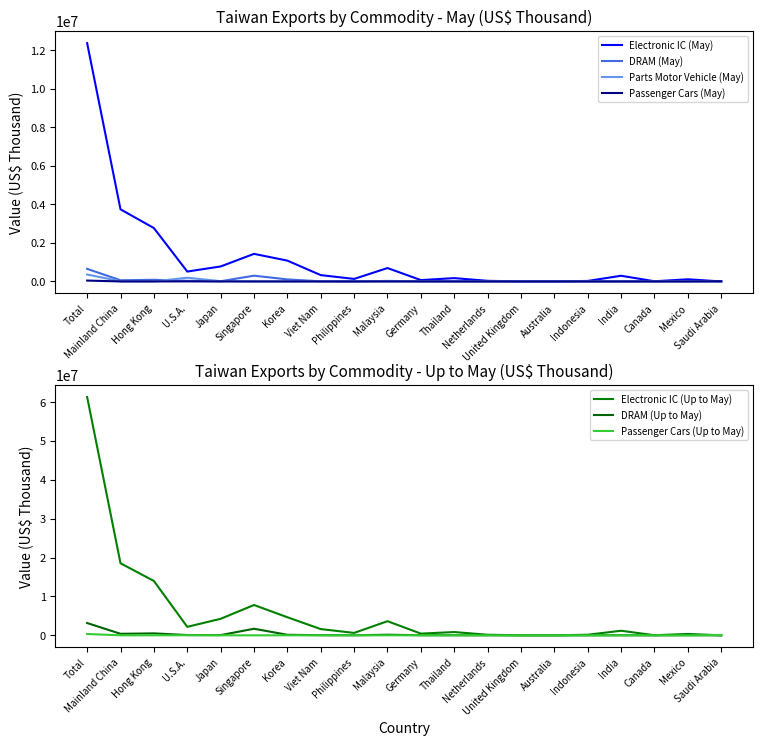

Is the value of Passenger Cars (May) at Indonesia greater than the value of DRAM (May) at Singapore?

No